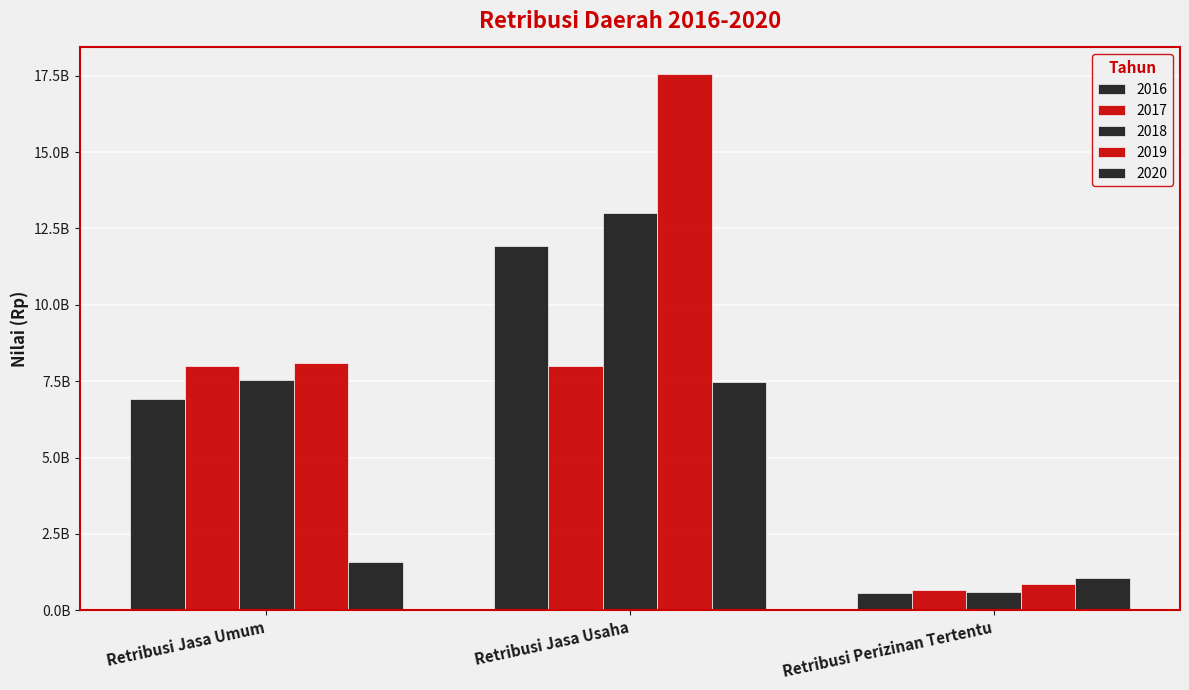

What is the label of the 1st bar from the left?

Retribusi Jasa Umum